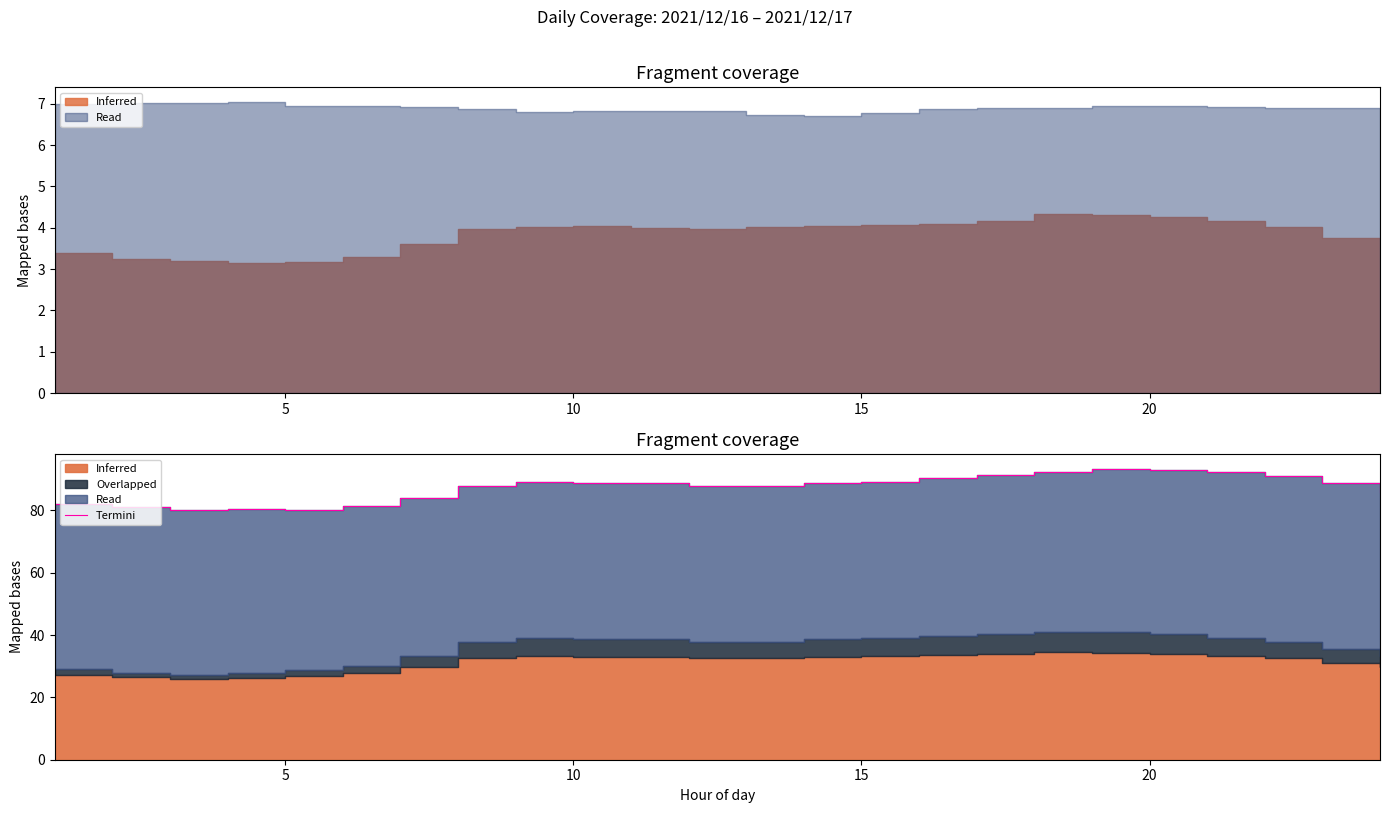

The chart shows a value of 127.9 at 10. True or false?

False